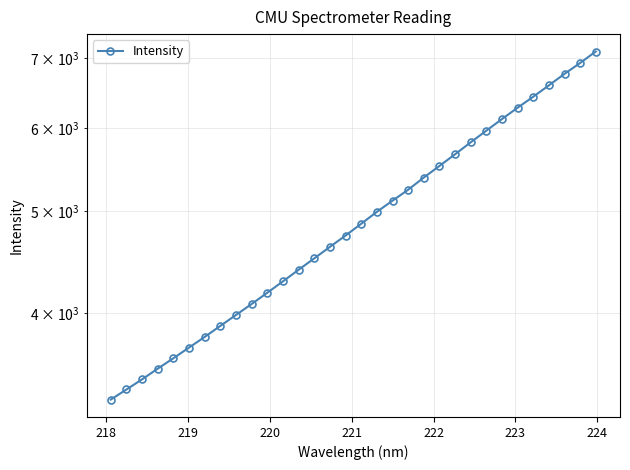

What is the difference between the maximum and minimum values?

3801.1